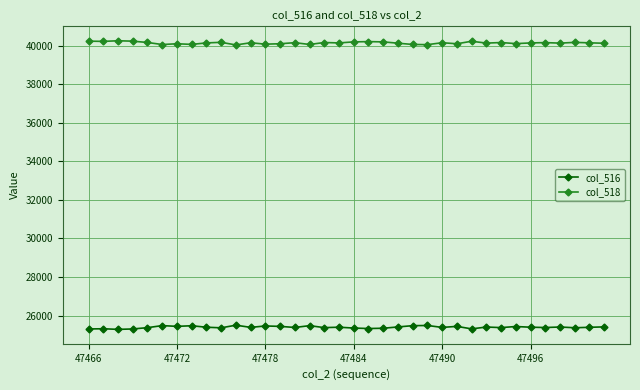

Rank the series by their maximum value, from highest to lowest.

col_518, col_516